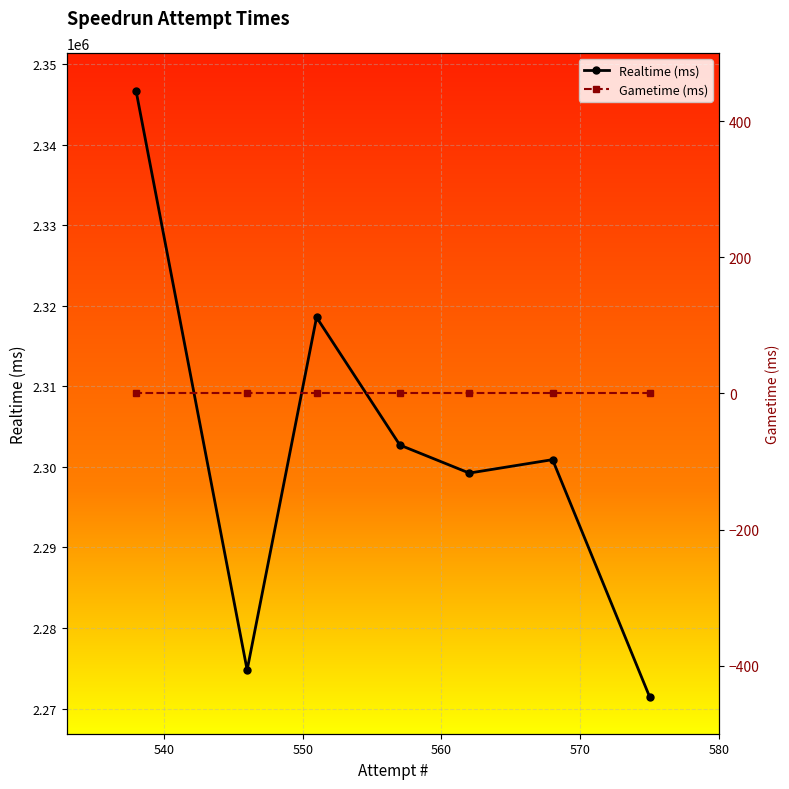

What is the value of the Realtime (ms) point at the 5th from the left?

2299234